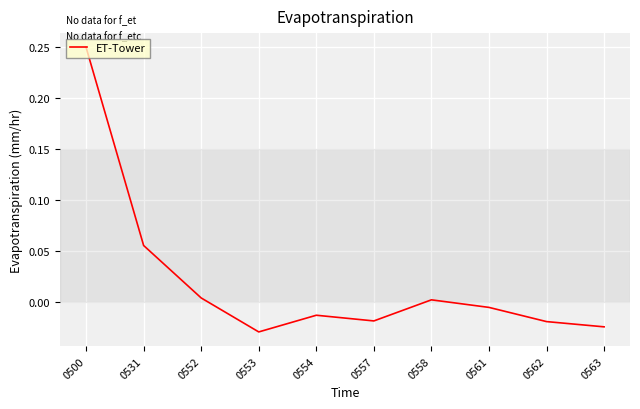

The value at 0552 is 0.0. True or false?

True